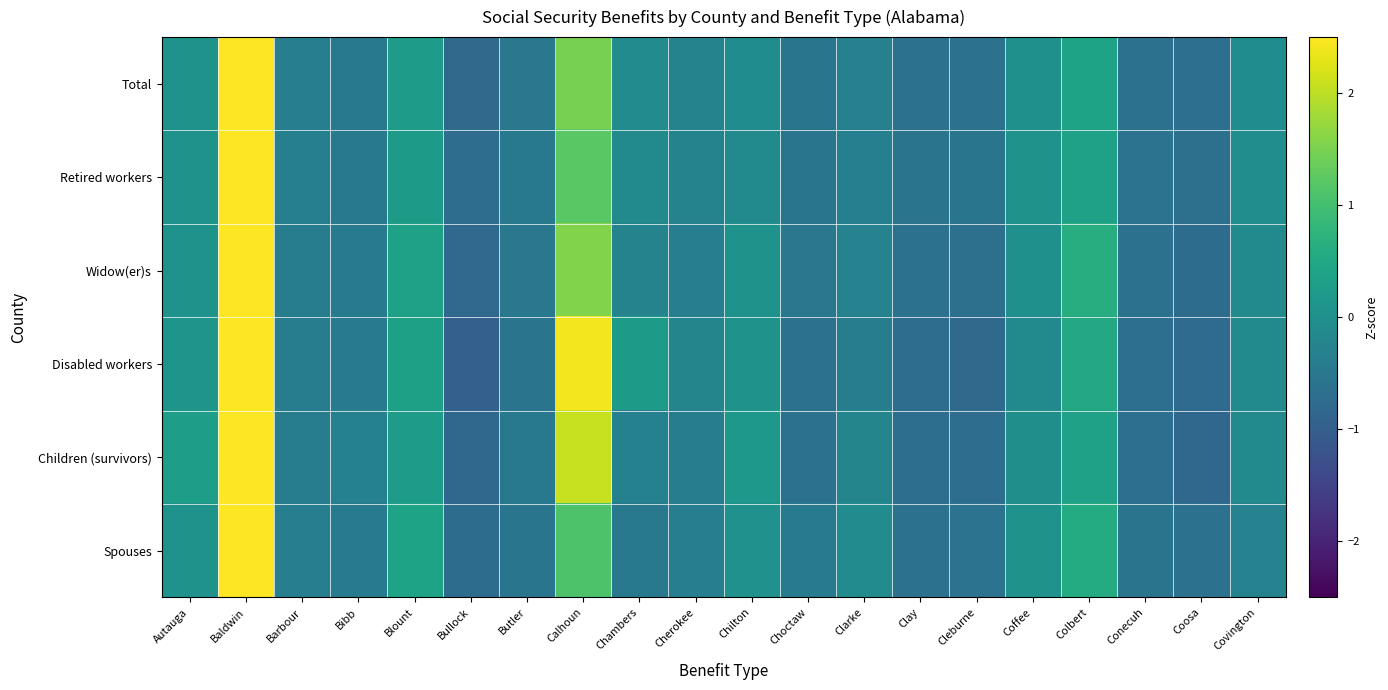

How many series are shown in this chart?

6